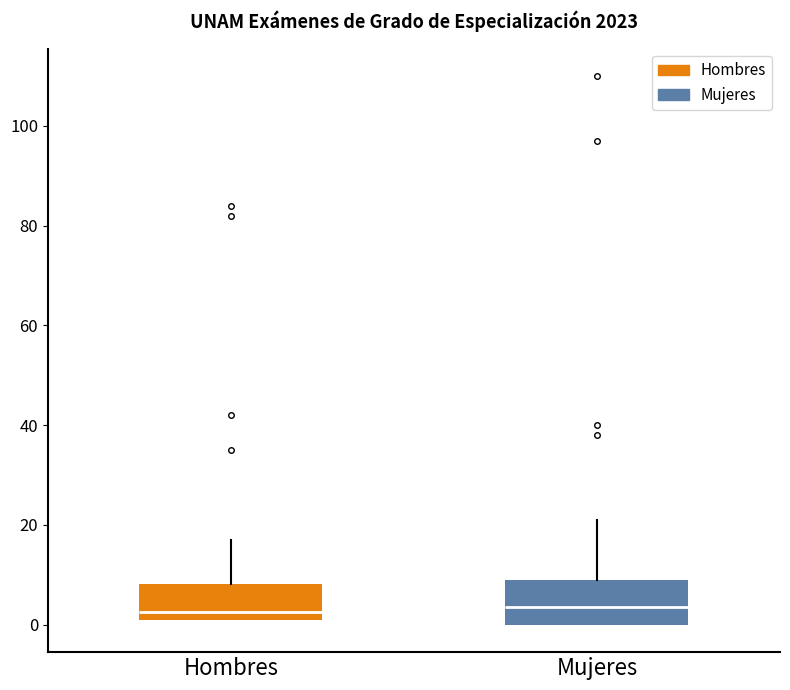

Where is the lower edge of the box for Hombres on the y-axis? The values are not printed on the chart, so give them approximately, as read against the axis.

2